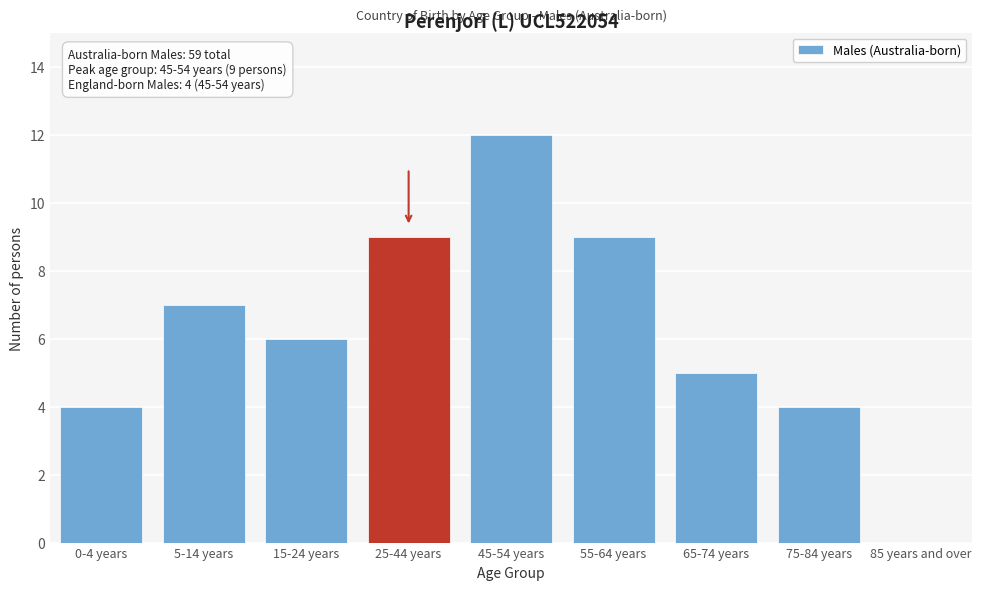

Reading right to left, transcribe all the data shown in this chart.

85 years and over=0	75-84 years=4	65-74 years=5	55-64 years=9	45-54 years=12	25-44 years=9	15-24 years=6	5-14 years=7	0-4 years=4